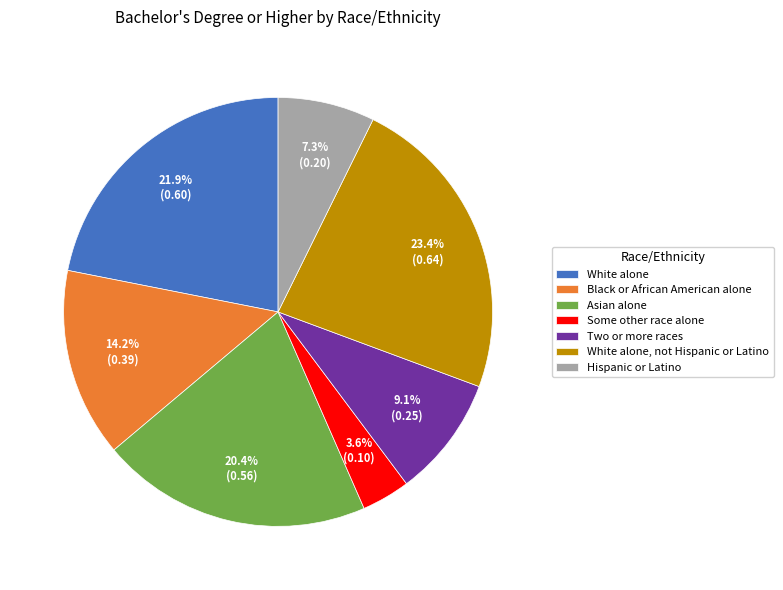

To the nearest percent, what percentage of the pie is Hispanic or Latino?

7%